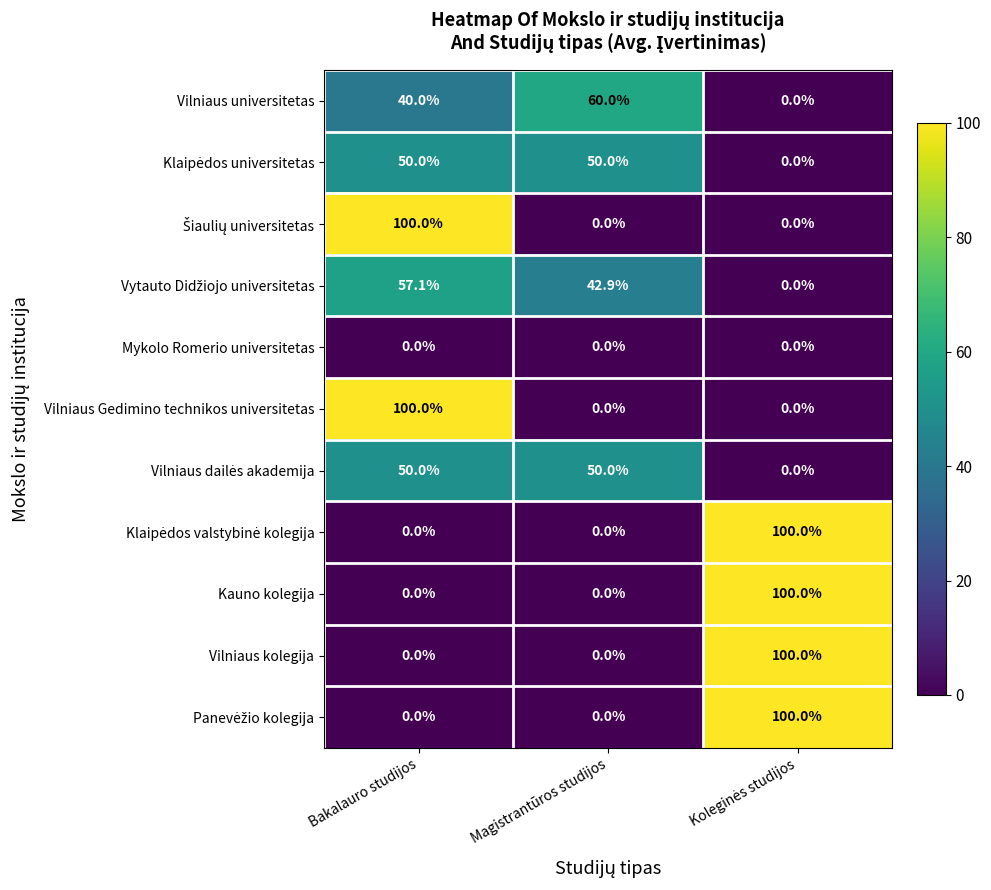

Is it true that Vilniaus kolegija equals 33.7 at Magistrantūros studijos?

False